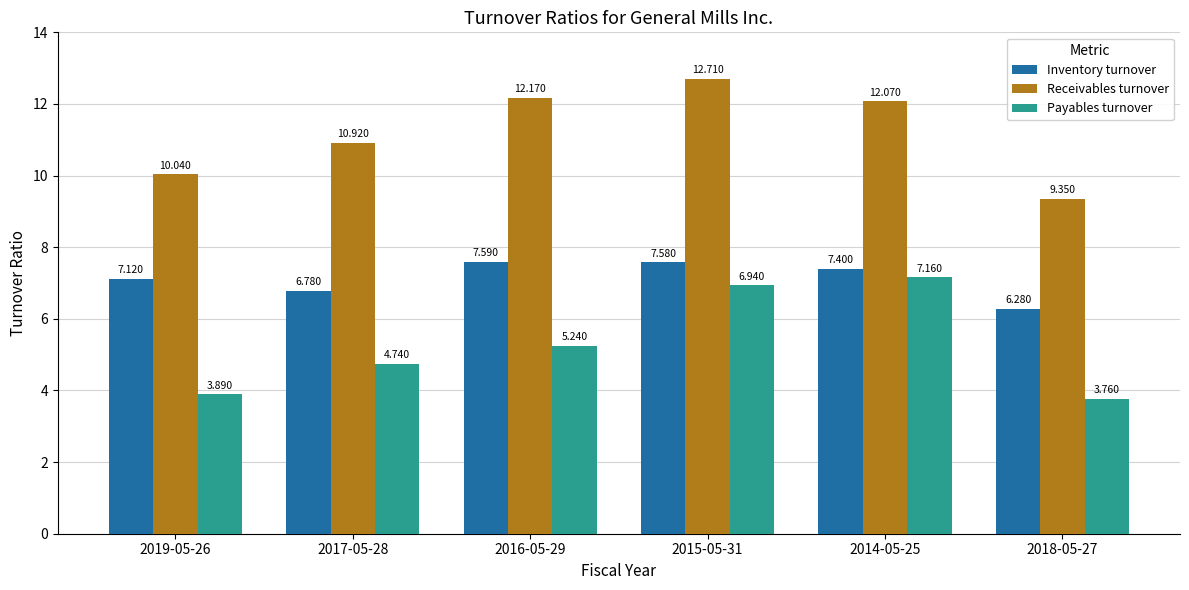

Between 2019-05-26 and 2018-05-27, which series saw the biggest shift?

Inventory turnover